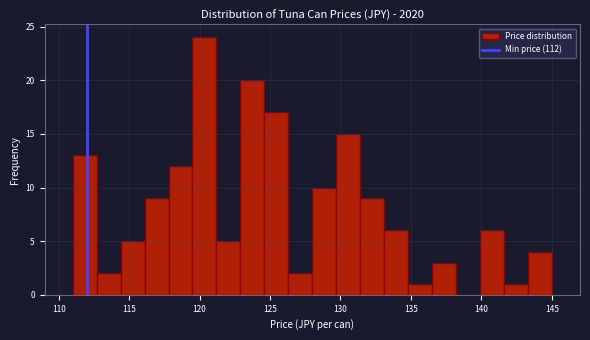

Read against the x-axis, roughly where is the centre of the tallest bar?

120.5